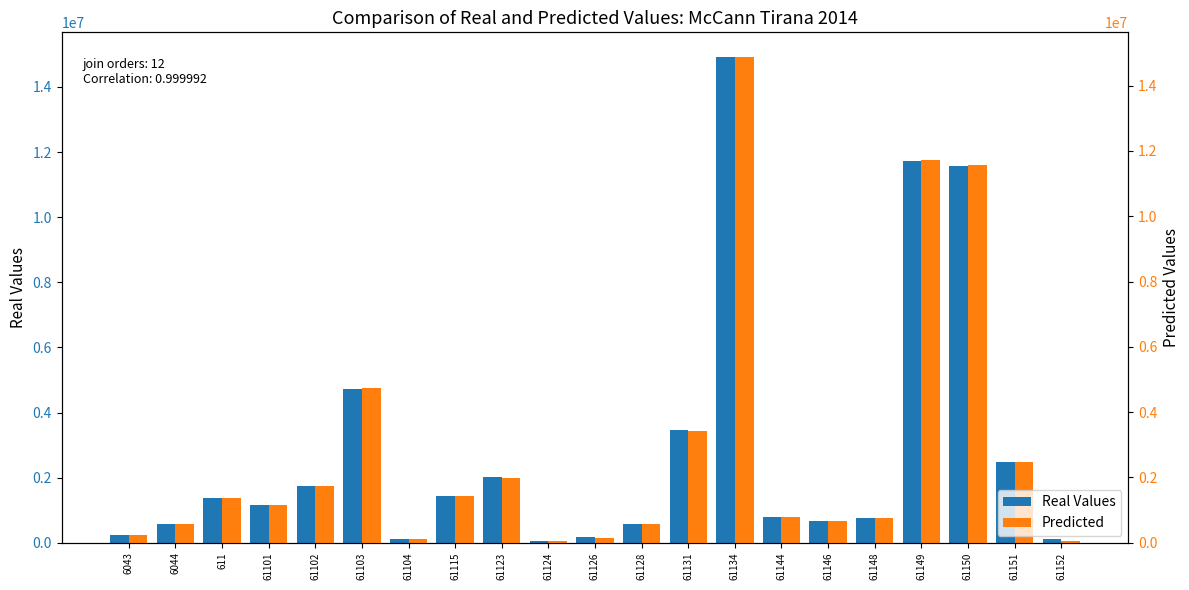

Which label corresponds to the largest value in the chart?

61134